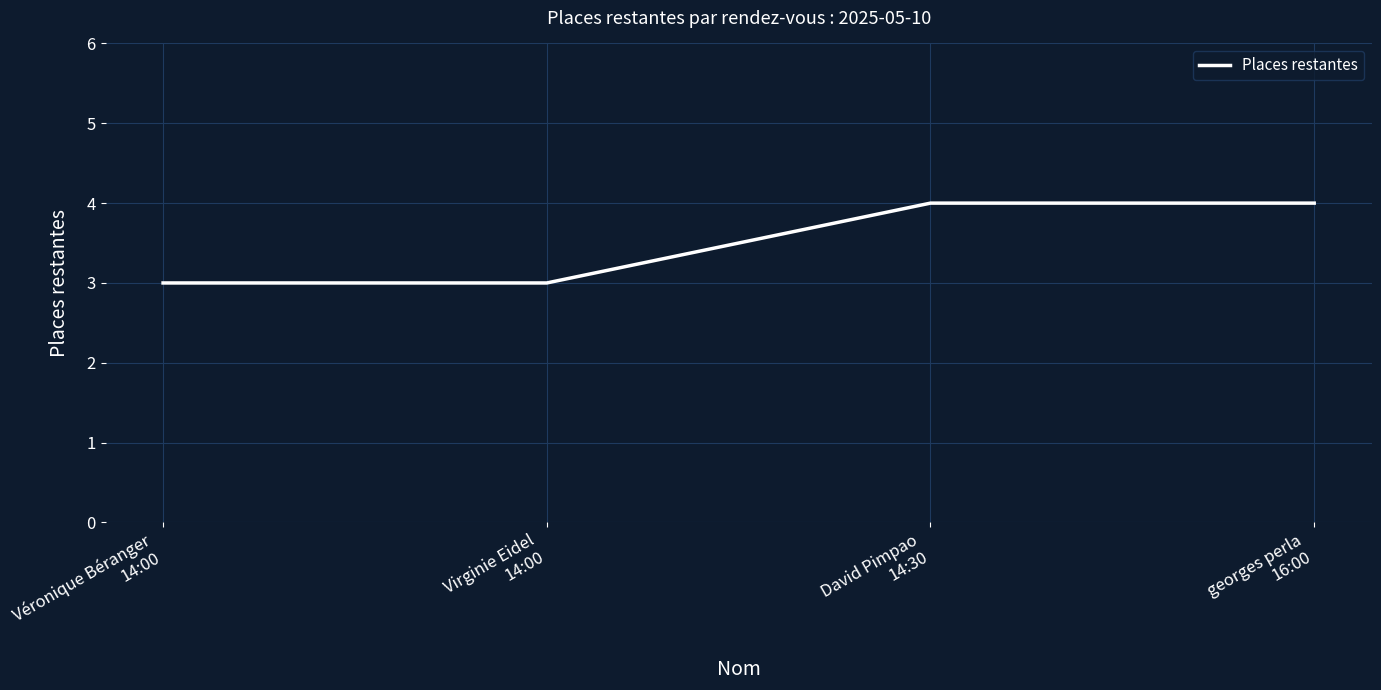

What is the greatest value displayed?

4